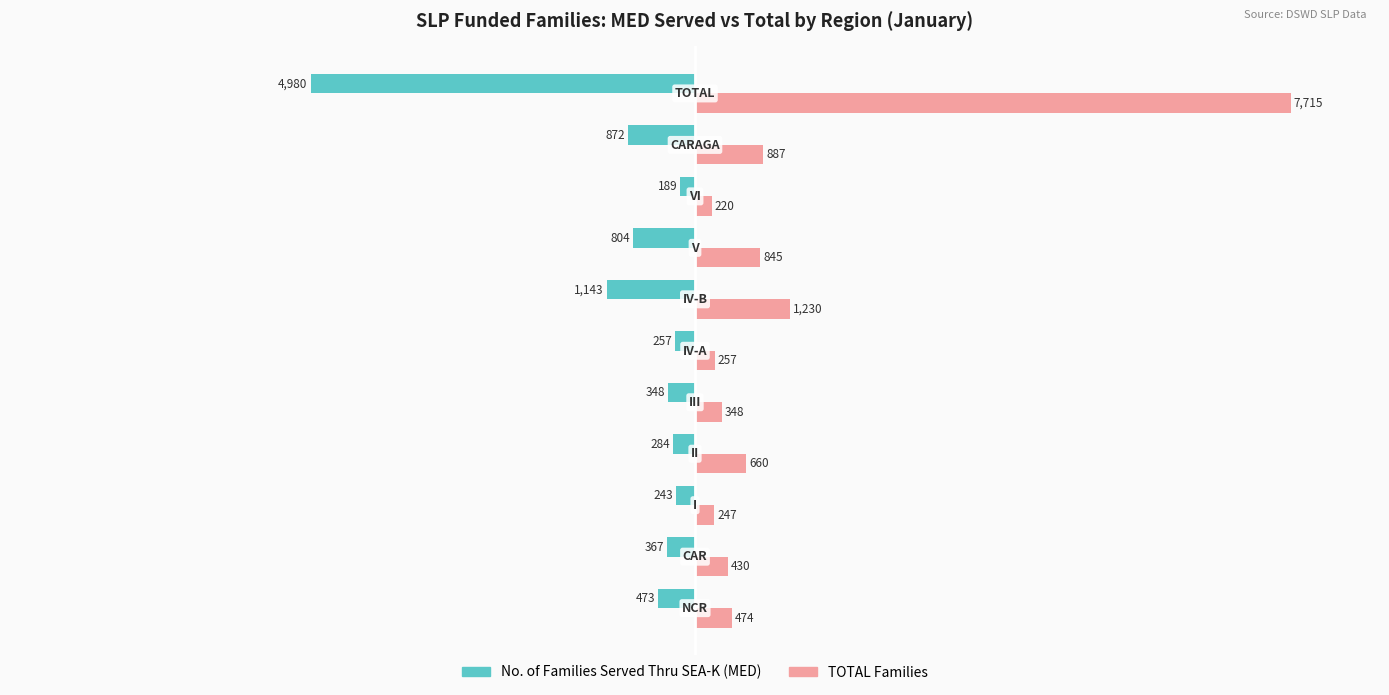

Which series has the largest total across all categories?

TOTAL Families